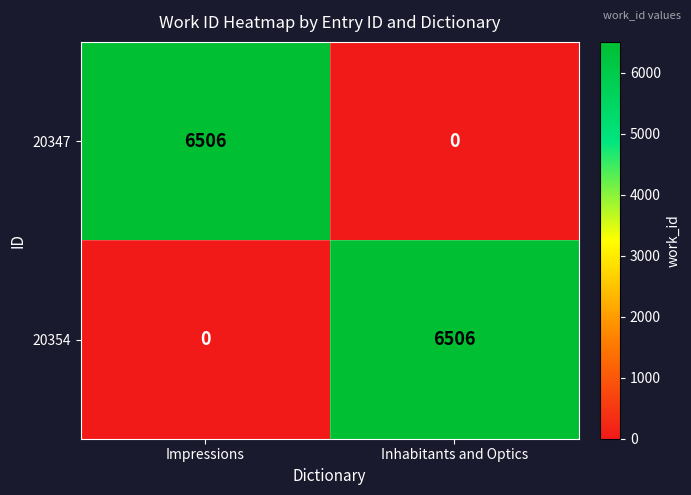

What value does the 20347 series have at Impressions, to the nearest 10?

6510